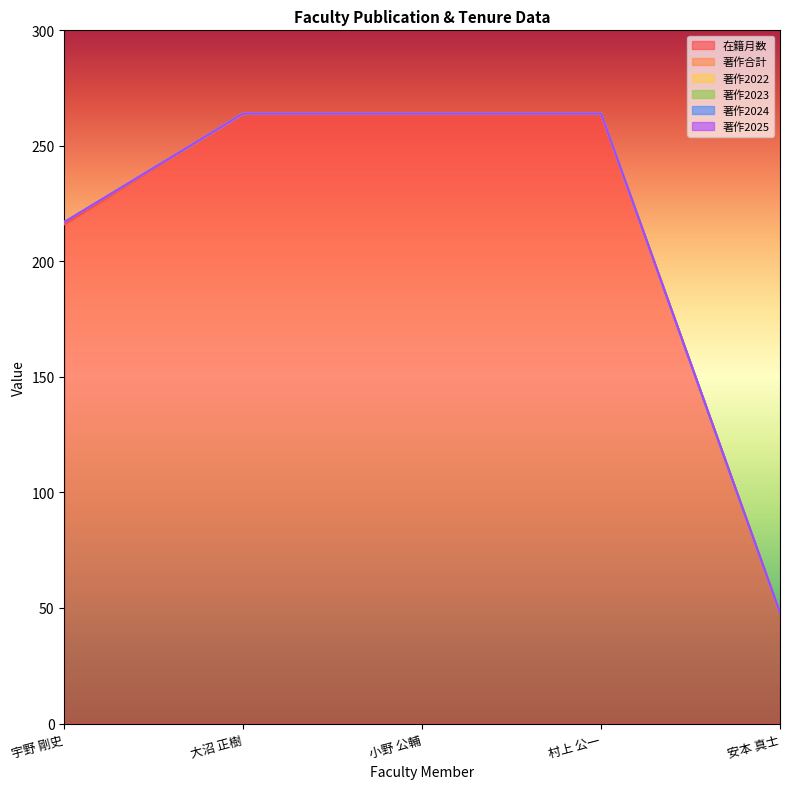

True or false: 著作2023 and 著作合計 intersect in this chart.

False